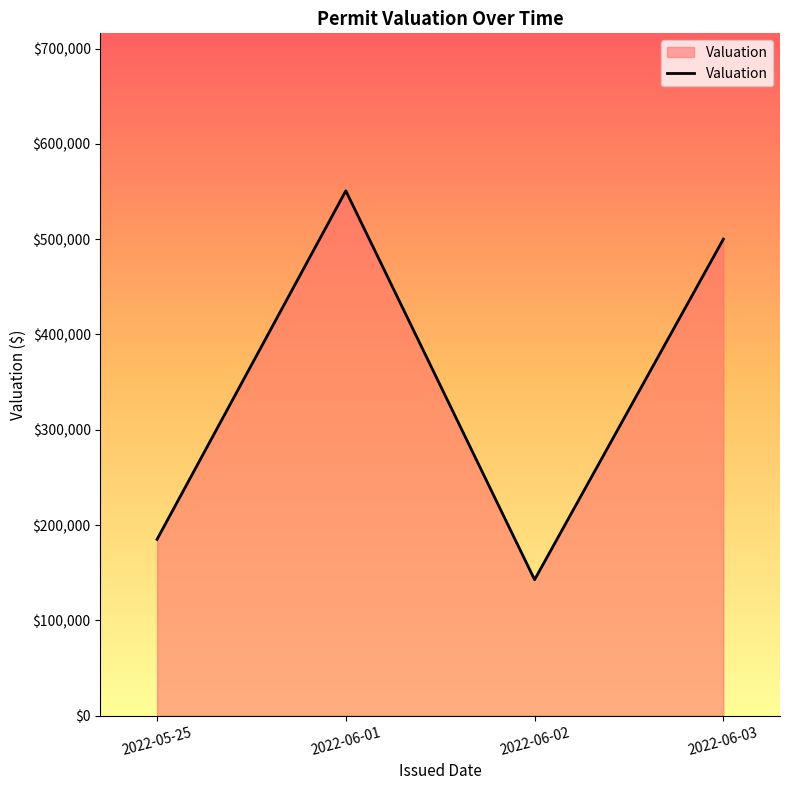

List the labels in order of value, largest first.

2022-06-01, 2022-06-03, 2022-05-25, 2022-06-02